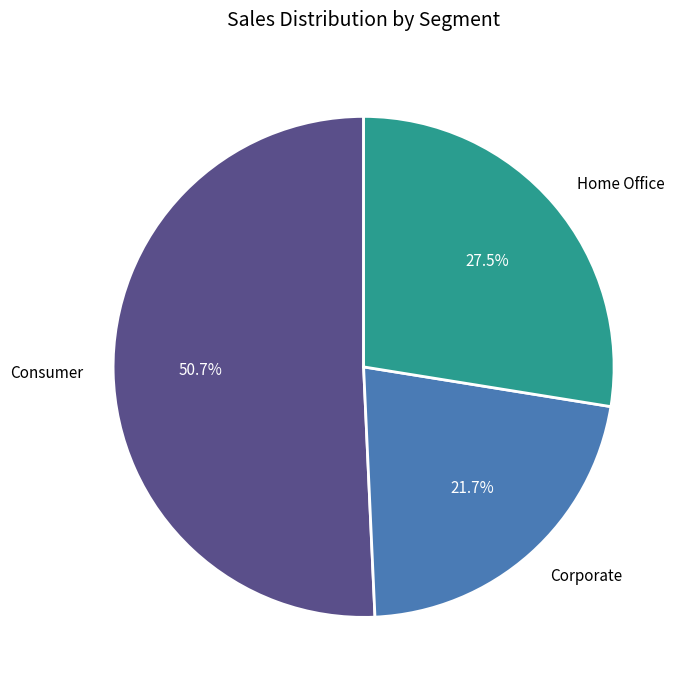

What is the ratio of the value at Consumer to the value at Home Office?

1.8